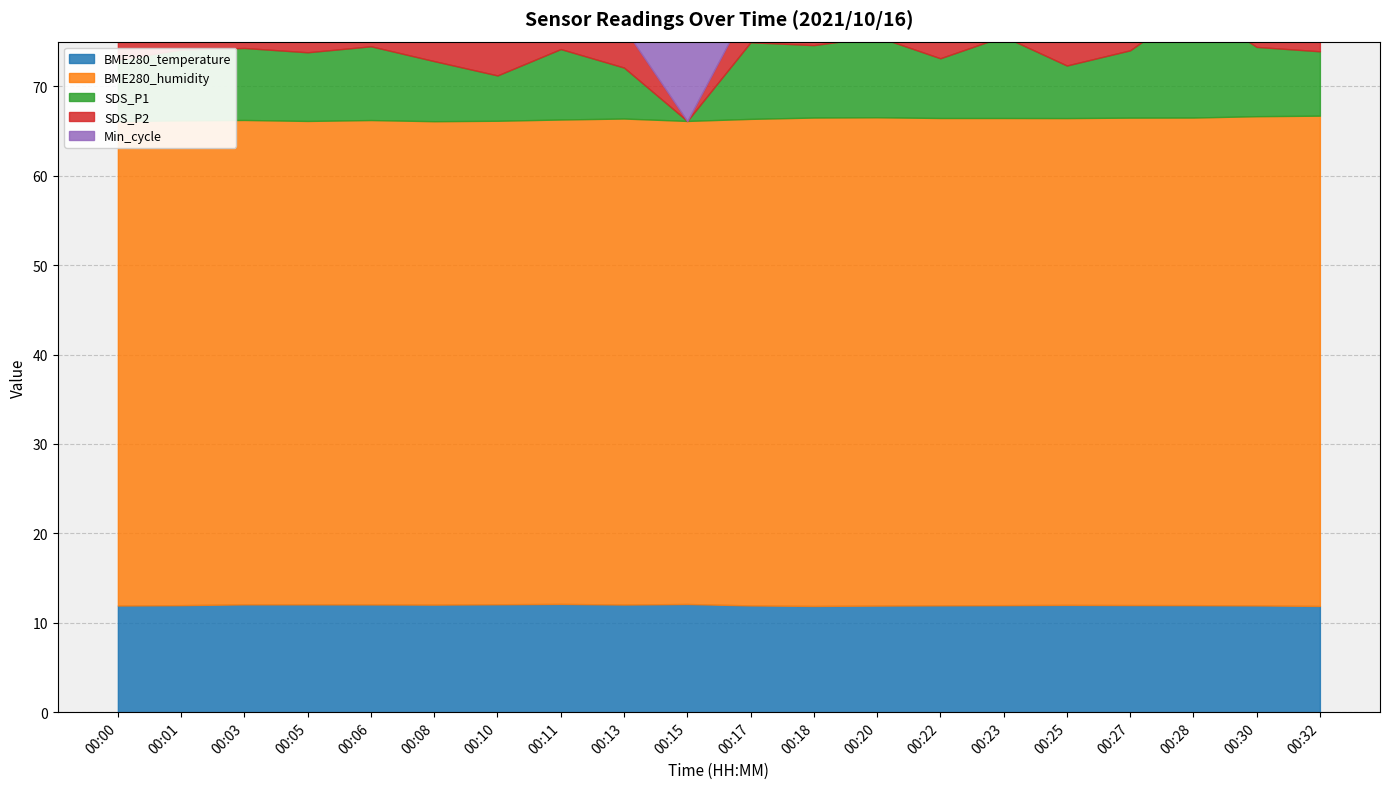

What is the minimum value for Min_cycle?

29.0